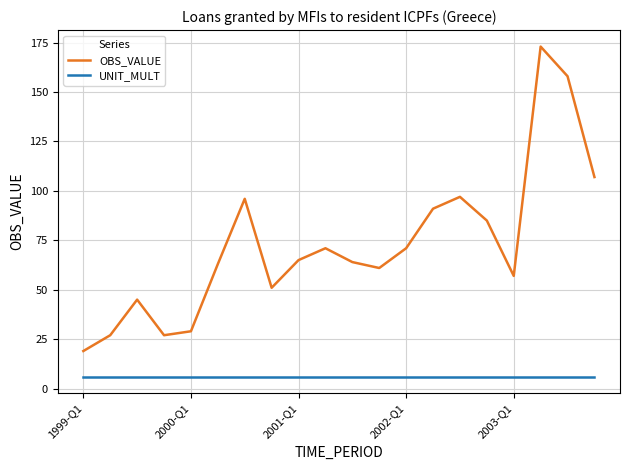

What is the difference between the maximum and minimum values in the OBS_VALUE series?

154